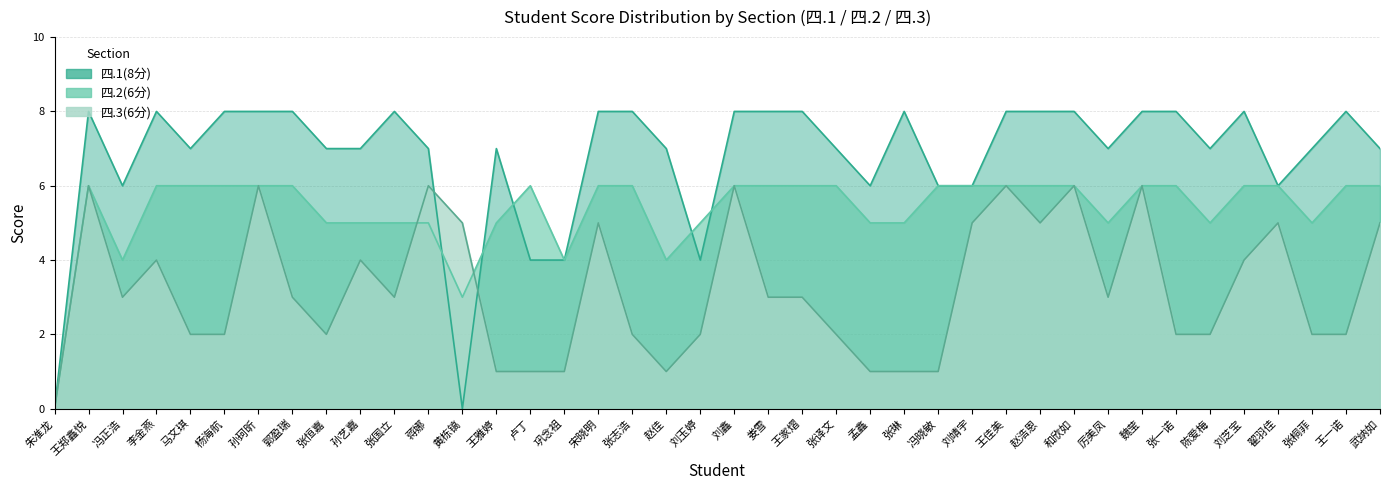

Between 蒋娜 and 陈爱梅, which is larger?

蒋娜